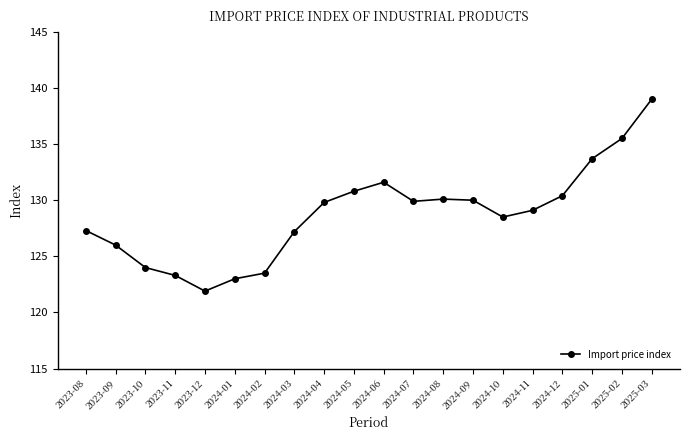

What is the label of the 4th point from the left?

2023-11